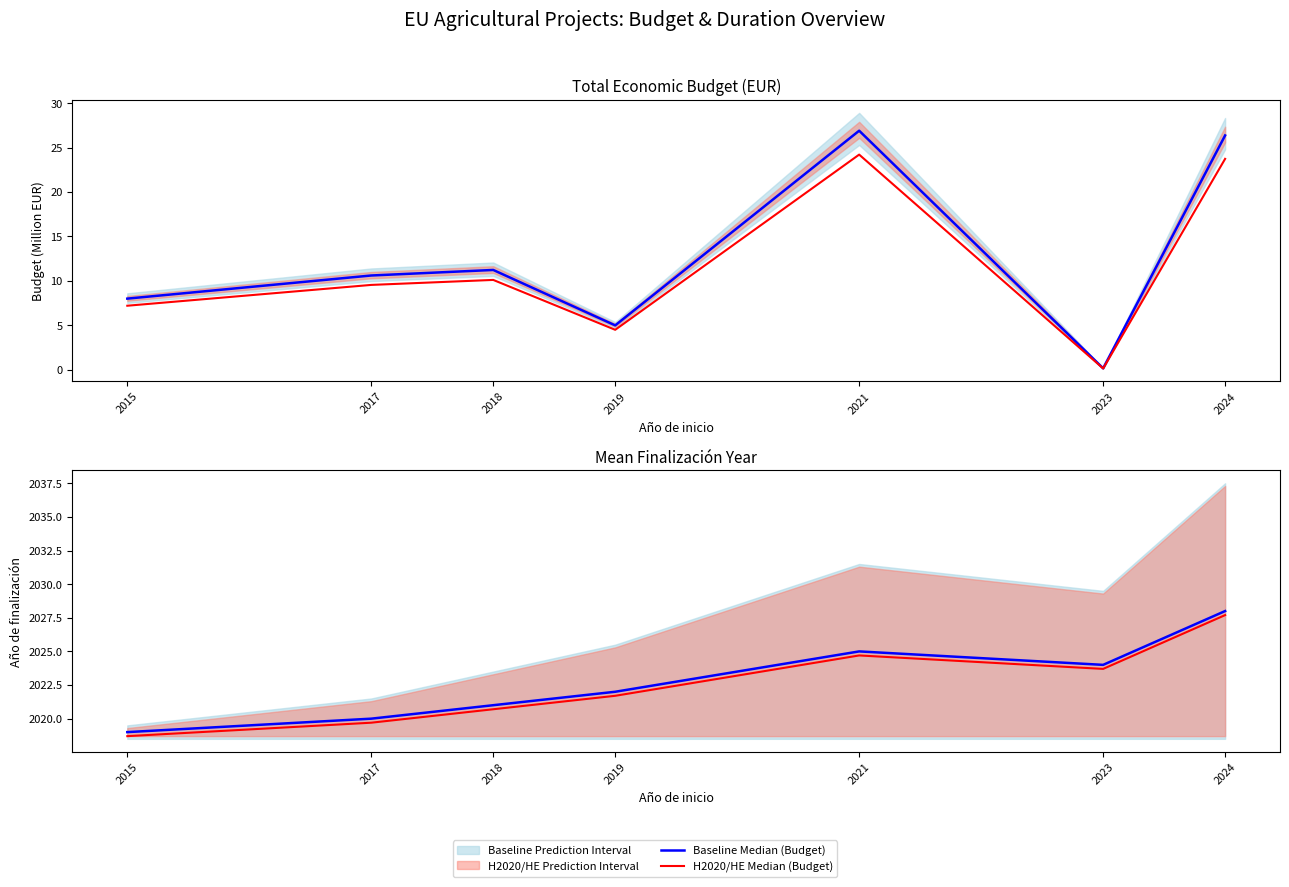

True or false: H2020/HE Median (End Year) has a value of 2667.1 at 2015.

False